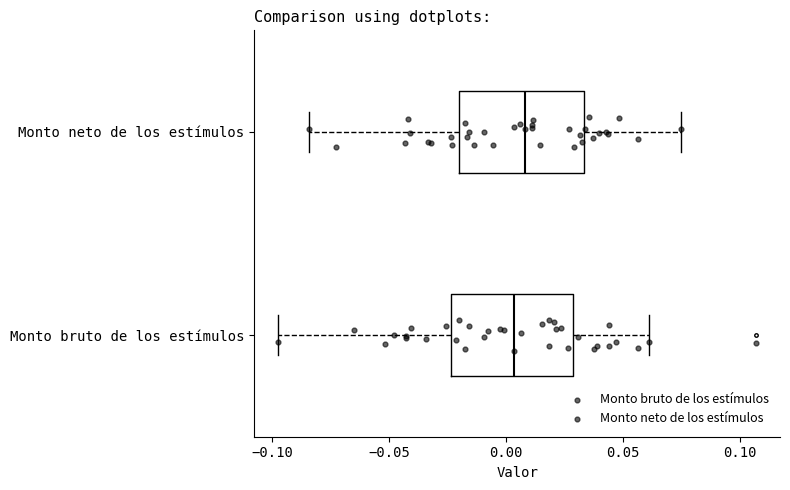

Where is the left edge of the box for Monto bruto de los estímulos on the x-axis? The values are not printed on the chart, so give them approximately, as read against the axis.

-0.025